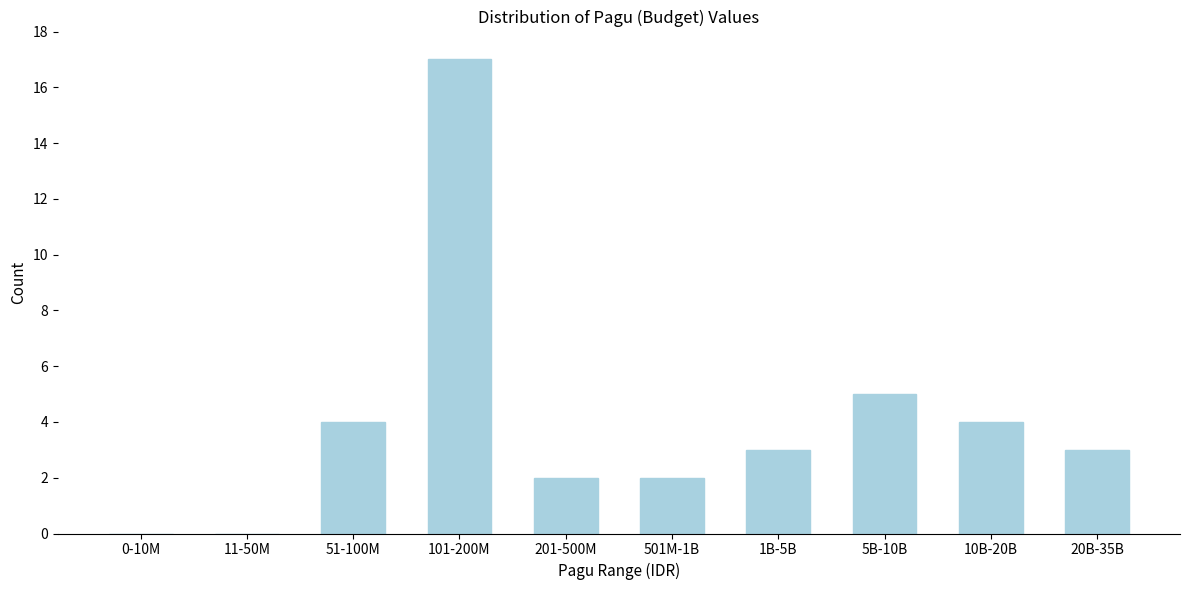

Reading right to left, transcribe all the data shown in this chart.

20B-35B=3	10B-20B=4	5B-10B=5	1B-5B=3	501M-1B=2	201-500M=2	101-200M=17	51-100M=4	11-50M=0	0-10M=0